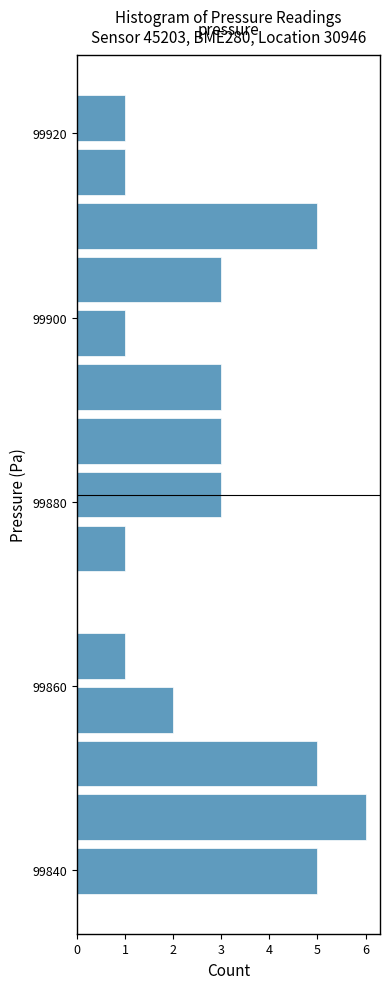

Around what value on the y-axis is the longest bar? Give the approximate position of its centre, as read against the axis.

99846